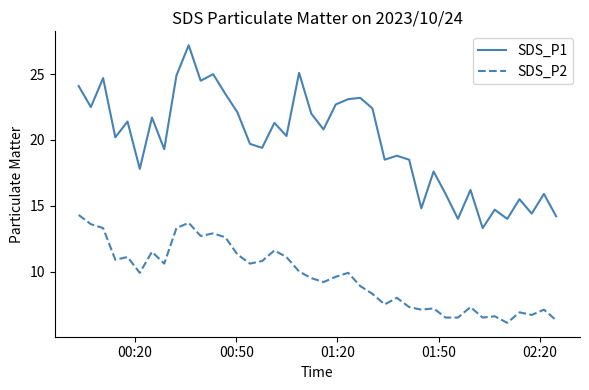

True or false: SDS_P1 and SDS_P2 cross at least once.

False